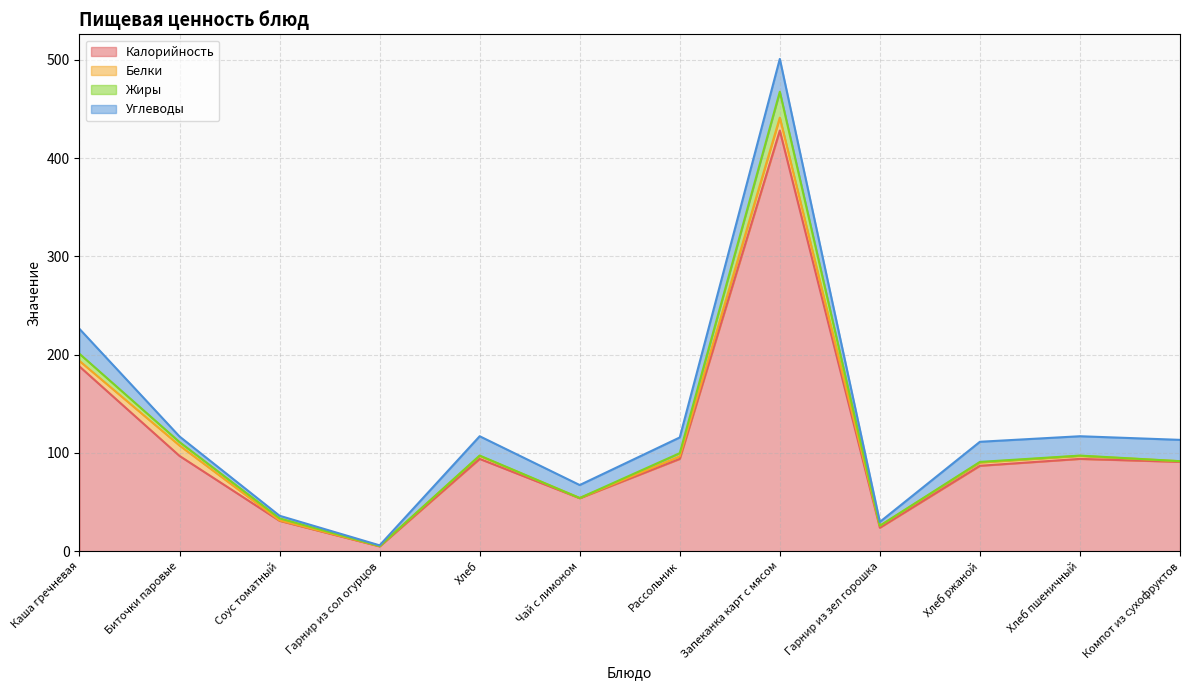

What is the difference between the maximum and minimum values in the Калорийность series?

423.0